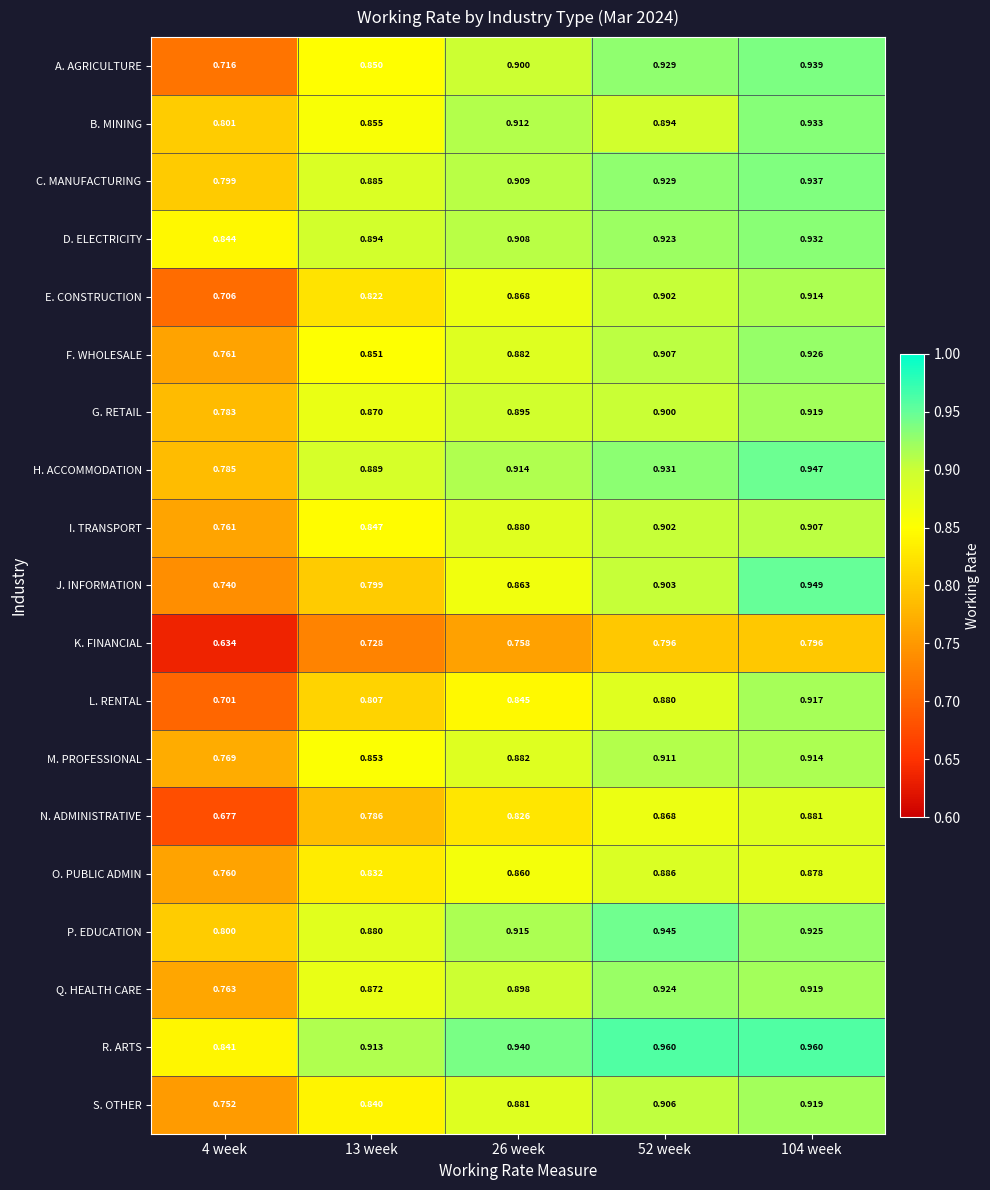

Which series has the widest spread of values?

A. AGRICULTURE